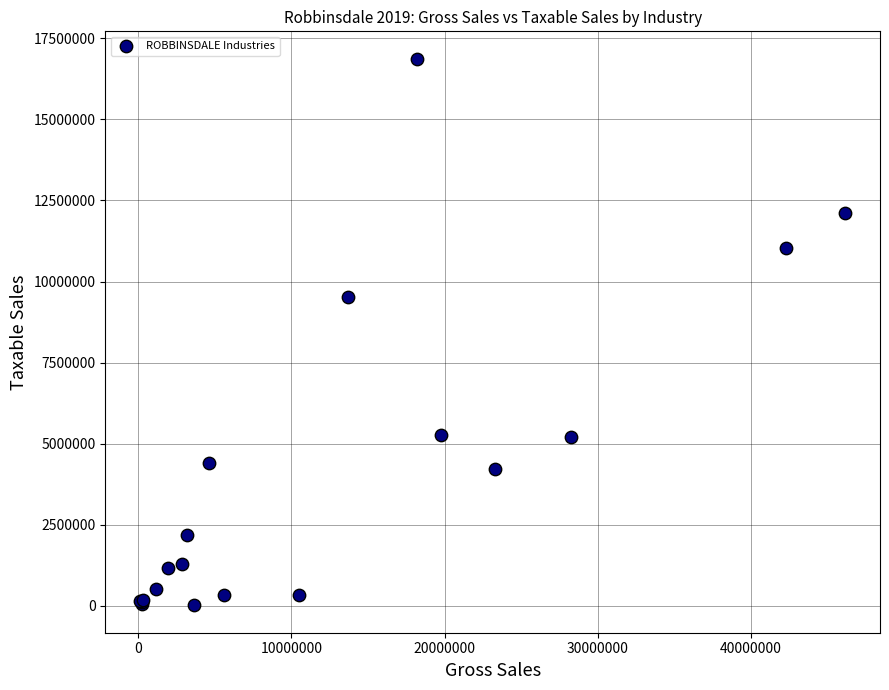

What Y value in the scatter plot is closest to 8441191?

9525379